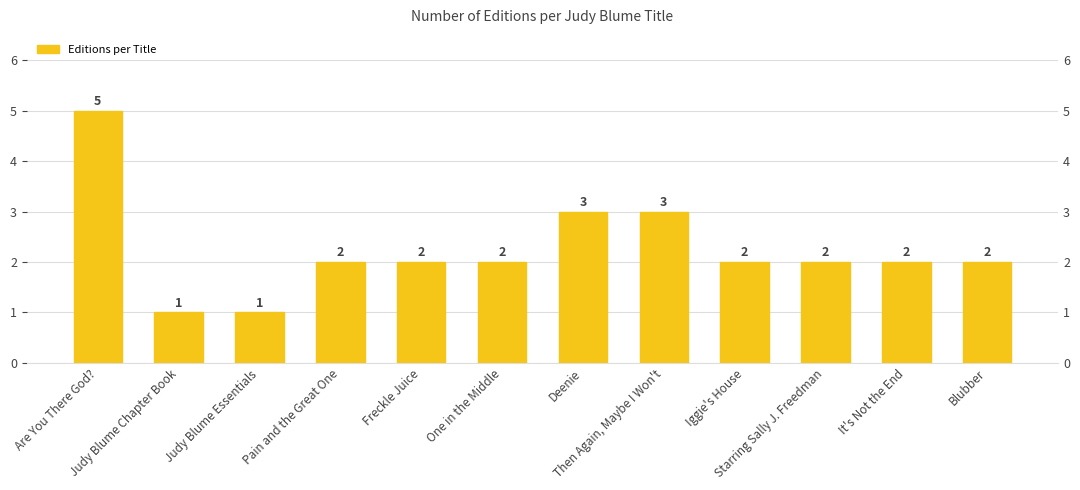

What is the label of the 9th bar from the right?

Pain and the Great One